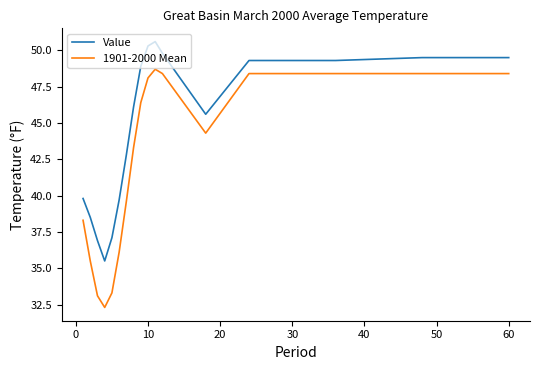

What is the difference between the maximum and minimum values in the Value series?

15.1